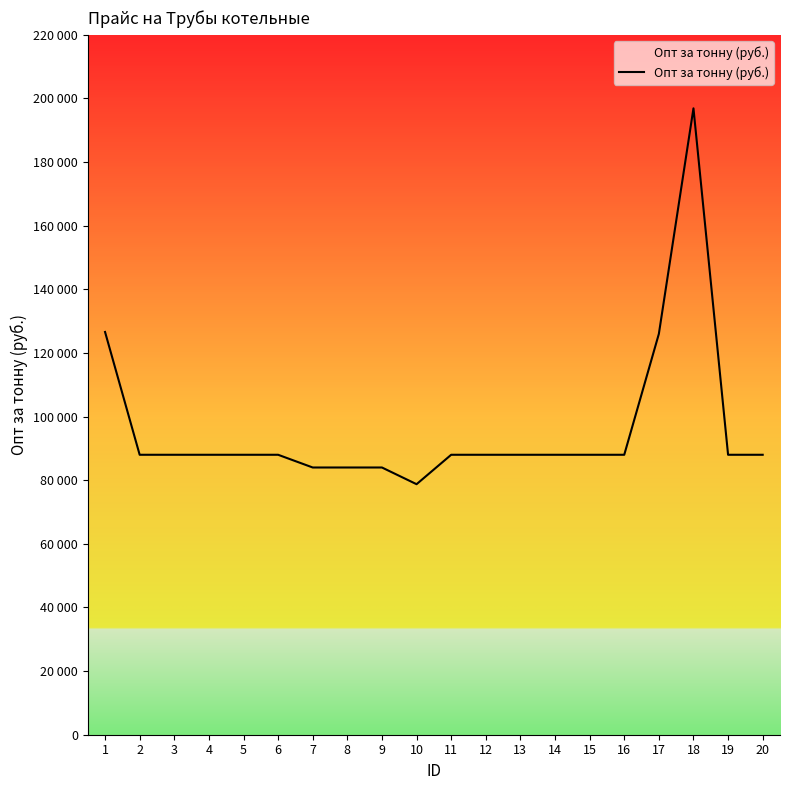

True or false: the data has more than 0 interior local peaks.

True